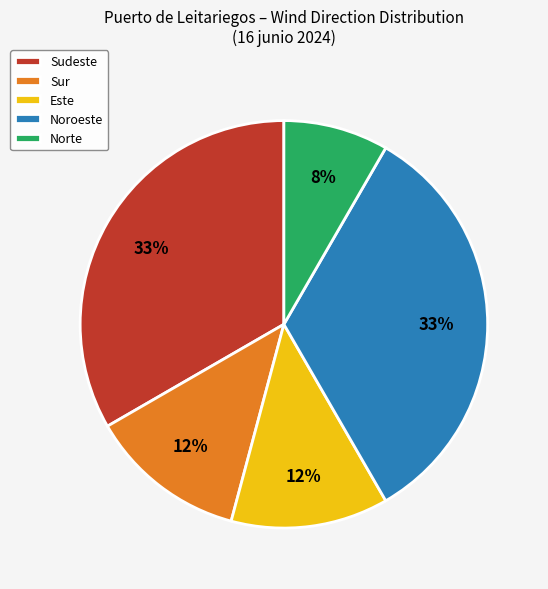

Which slice is the smallest?

Norte